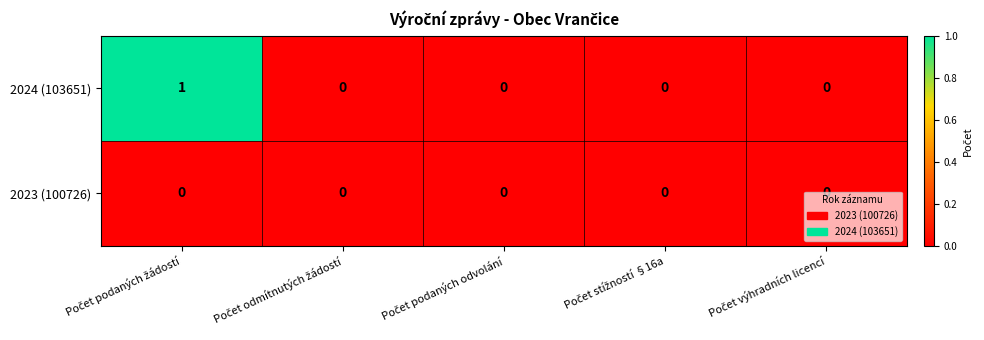

Rank the series by their average value, from highest to lowest.

2024 (103651), 2023 (100726)